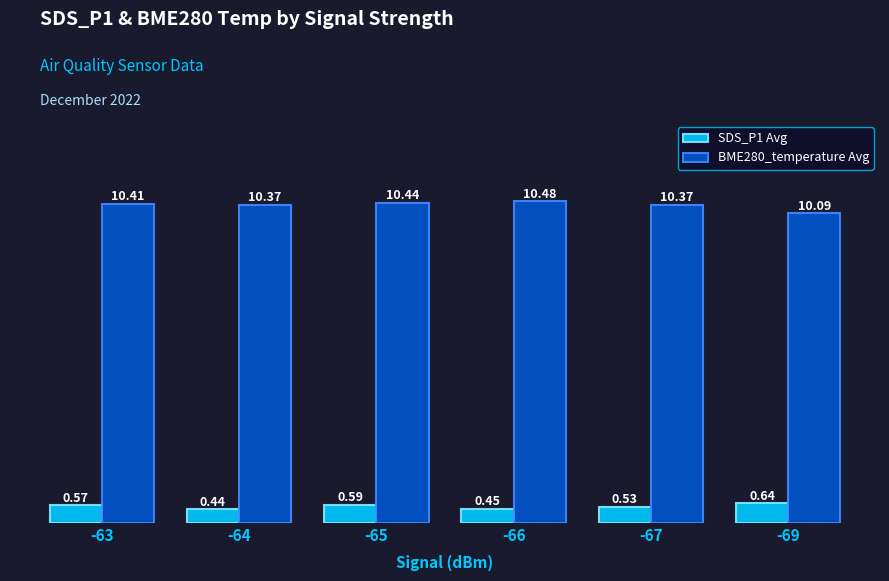

What is the sum of the SDS_P1 Avg values at -63 and -66?

1.0